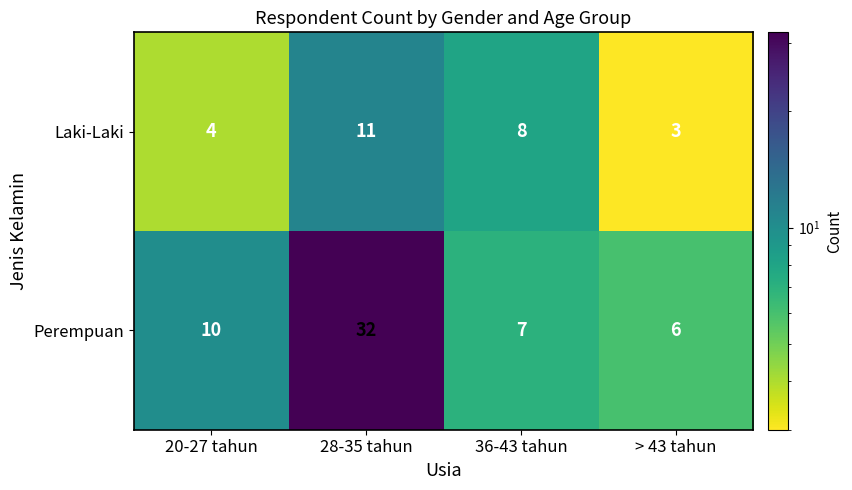

What is the total value across all series at 36-43 tahun?

15